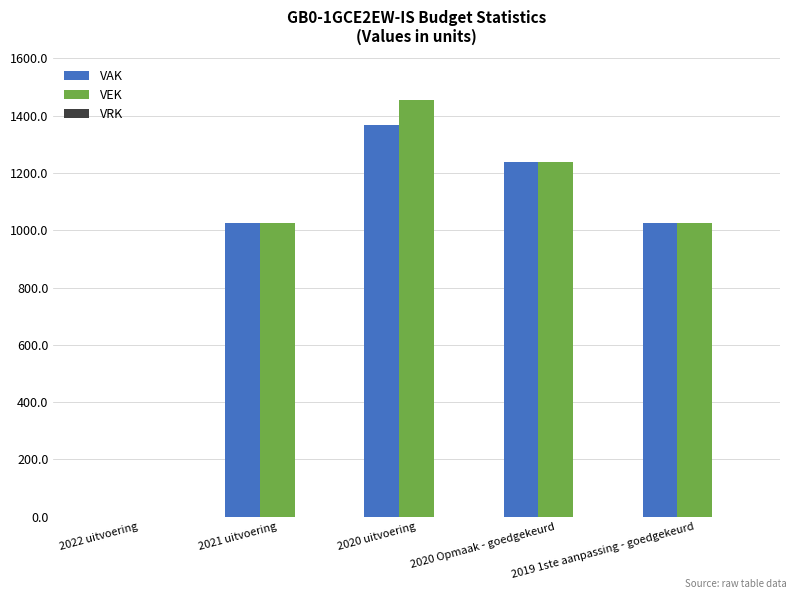

What is the maximum value for VEK?

1454